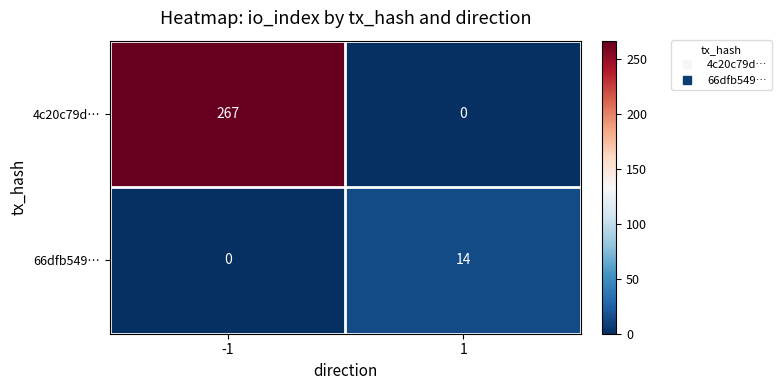

Reading left to right, what are all the values shown in this chart?

4c20c79d…: -1=267	1=0
66dfb549…: -1=0	1=14